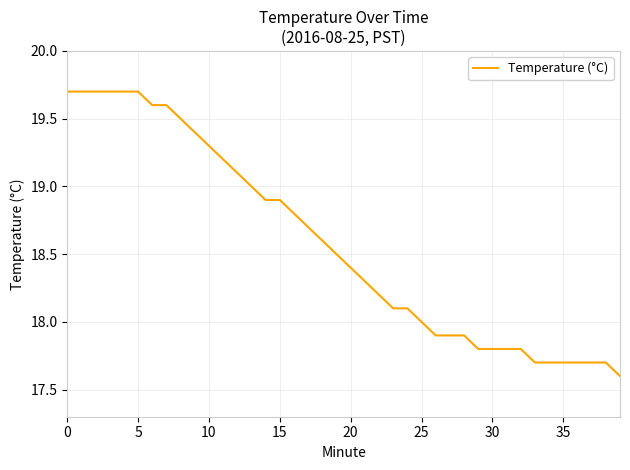

What is the greatest value displayed?

19.7